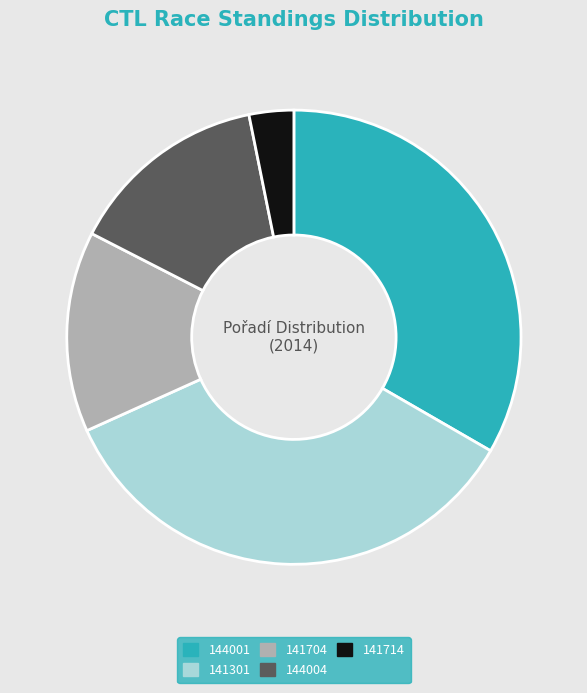

Which category has the smallest portion of the pie?

141714